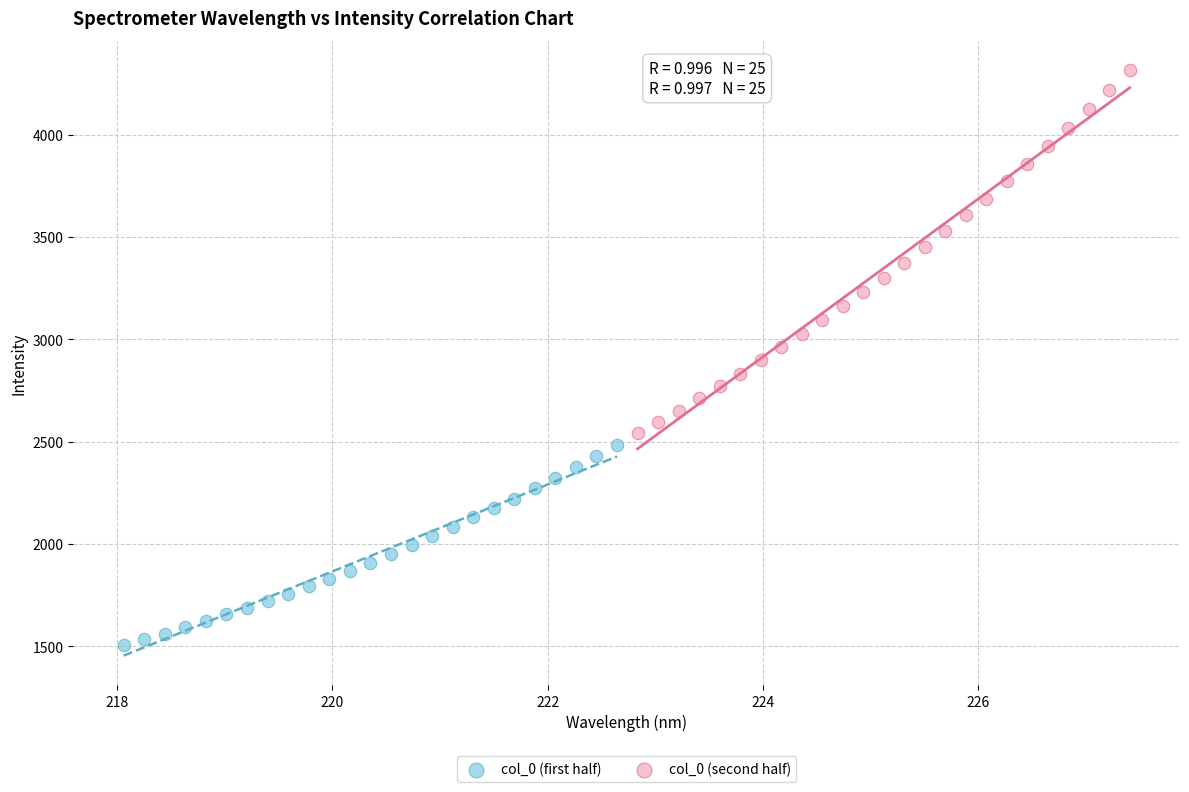

Which series has the largest Y range (max minus min)?

col_0 (second half)